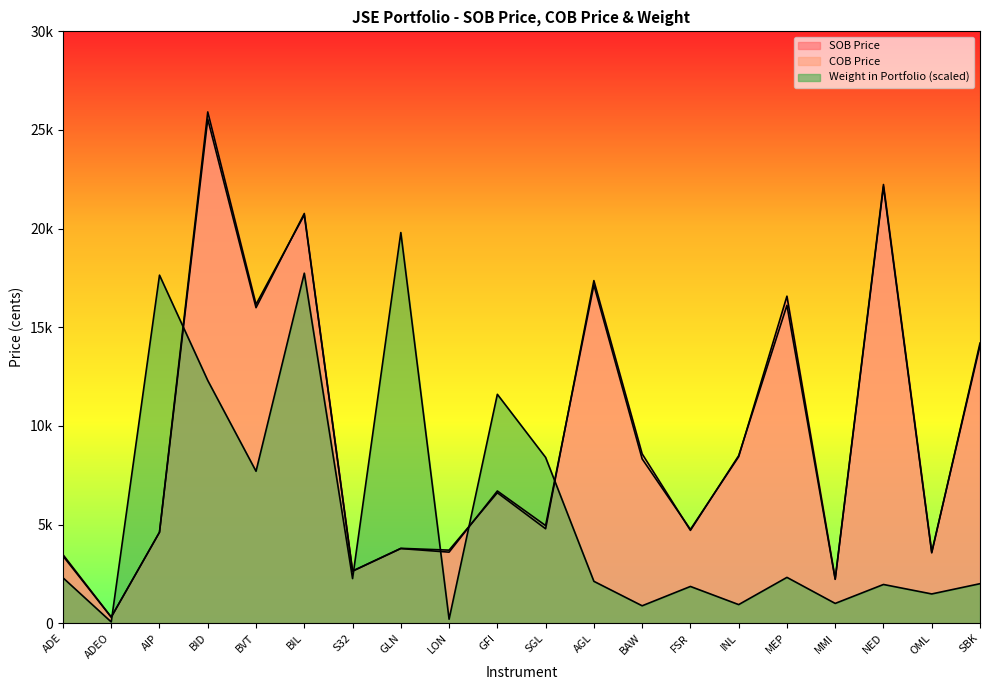

At which category is the sum across all series the highest?

BID